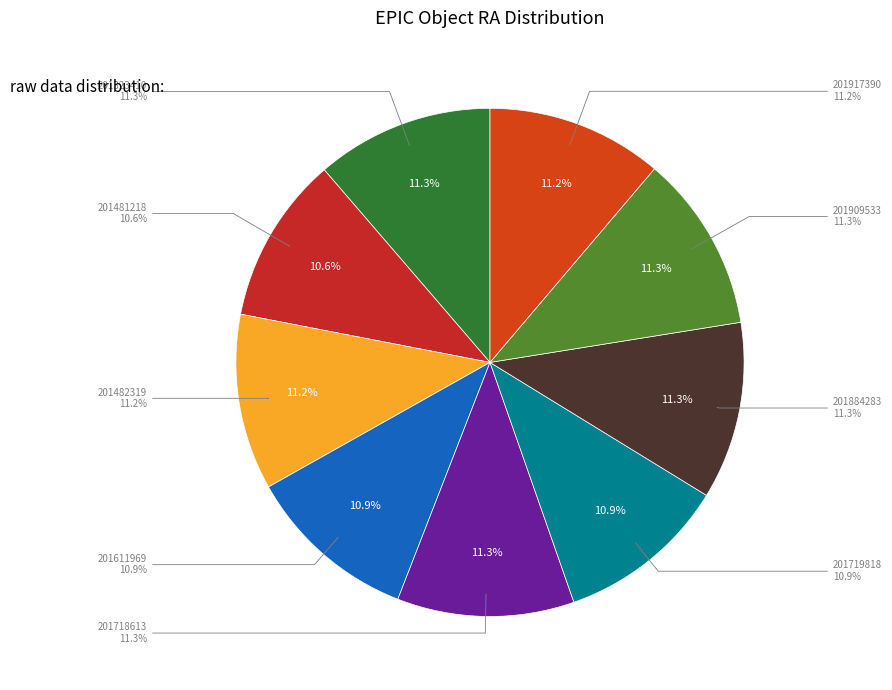

Is there any slice that represents more than half of the pie?

No